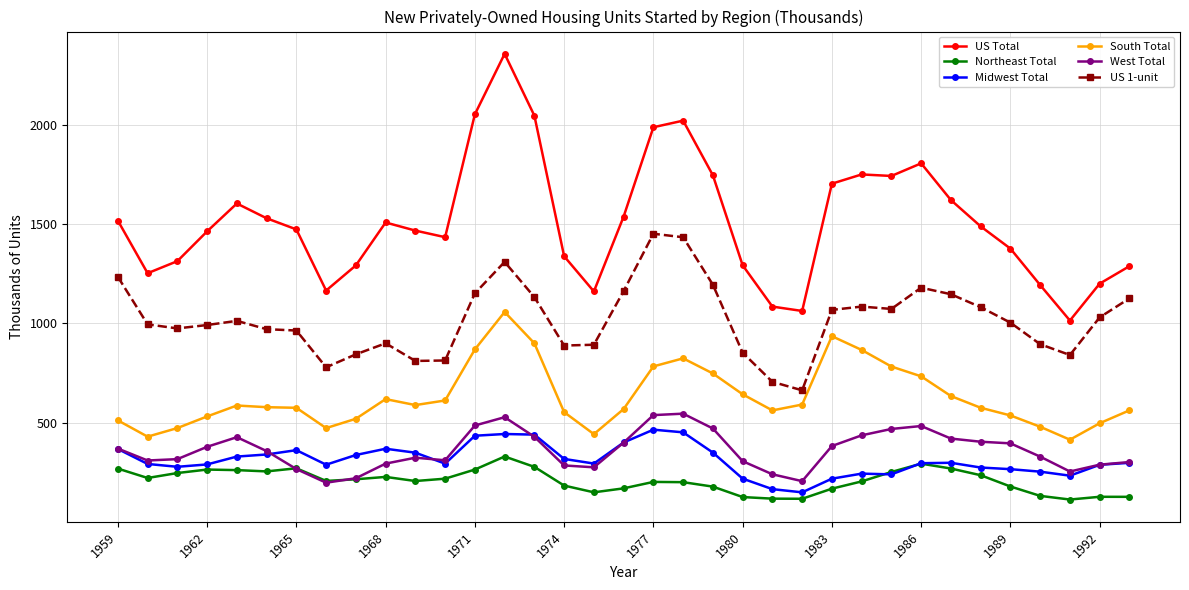

True or false: South Total has more than 1 points higher than both neighbors.

True